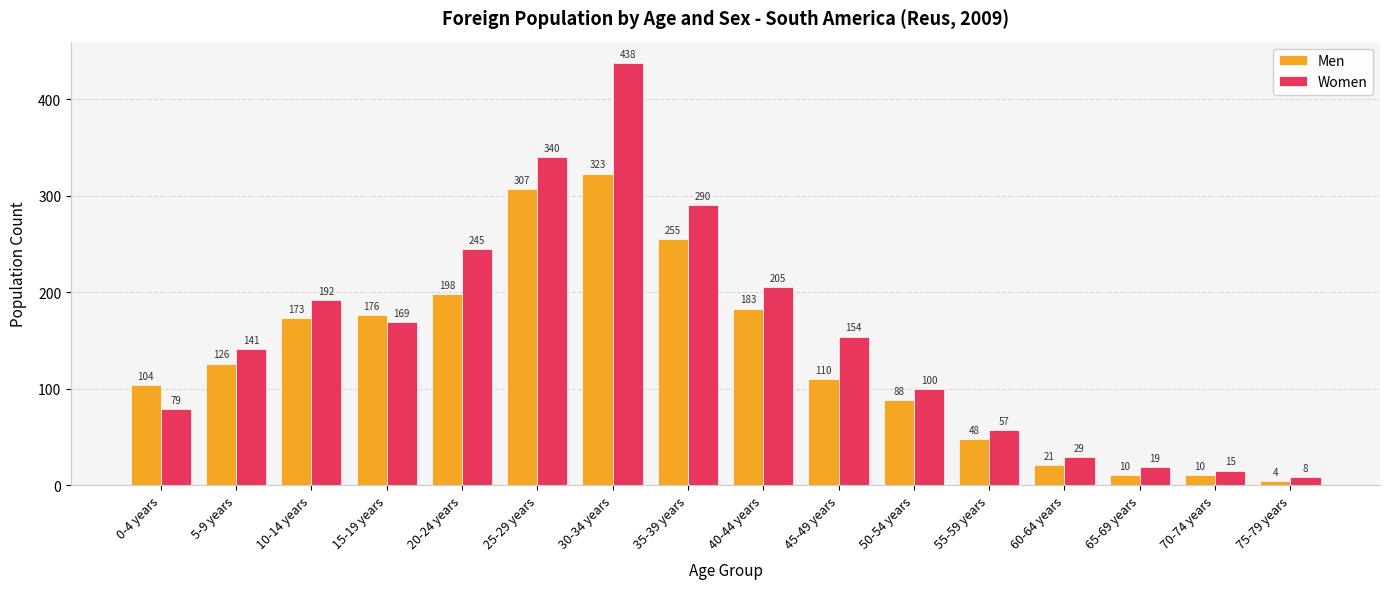

How many series are shown in this chart?

2